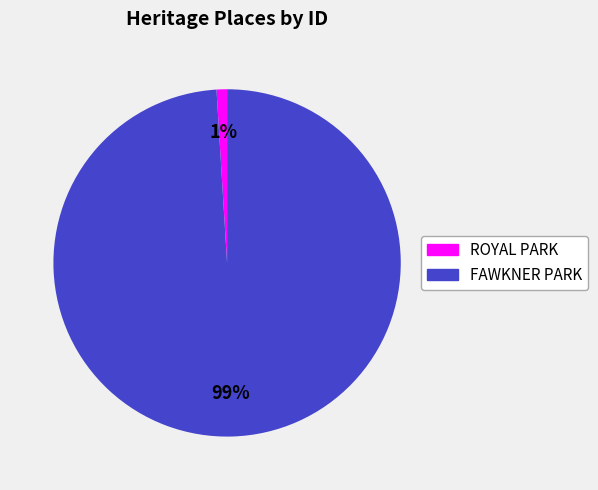

What is the smallest slice in the pie chart?

ROYAL PARK